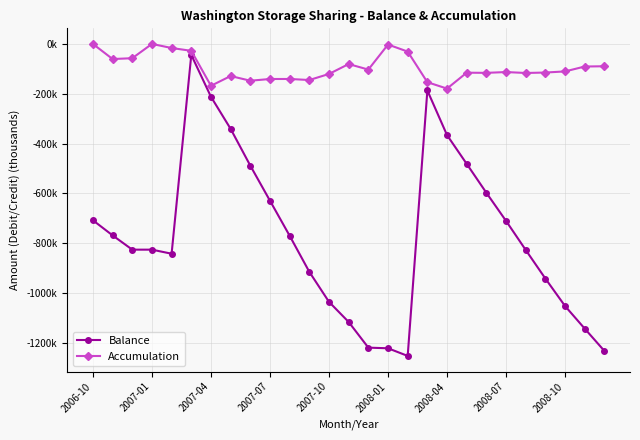

What are all the series names shown in the legend?

Balance, Accumulation